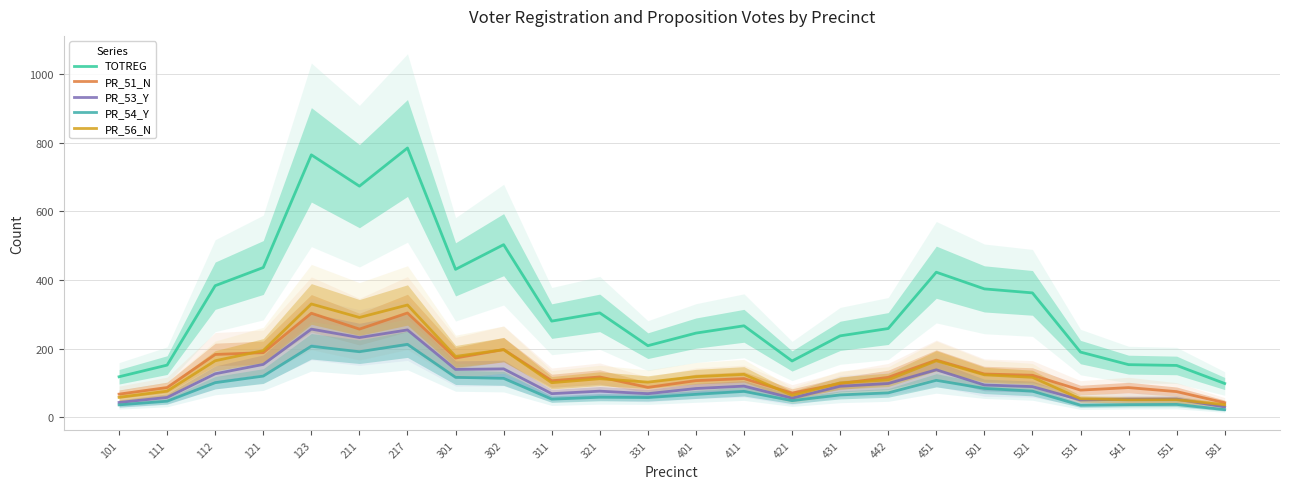

What is the spread (max minus min) of values at 501?

290.3